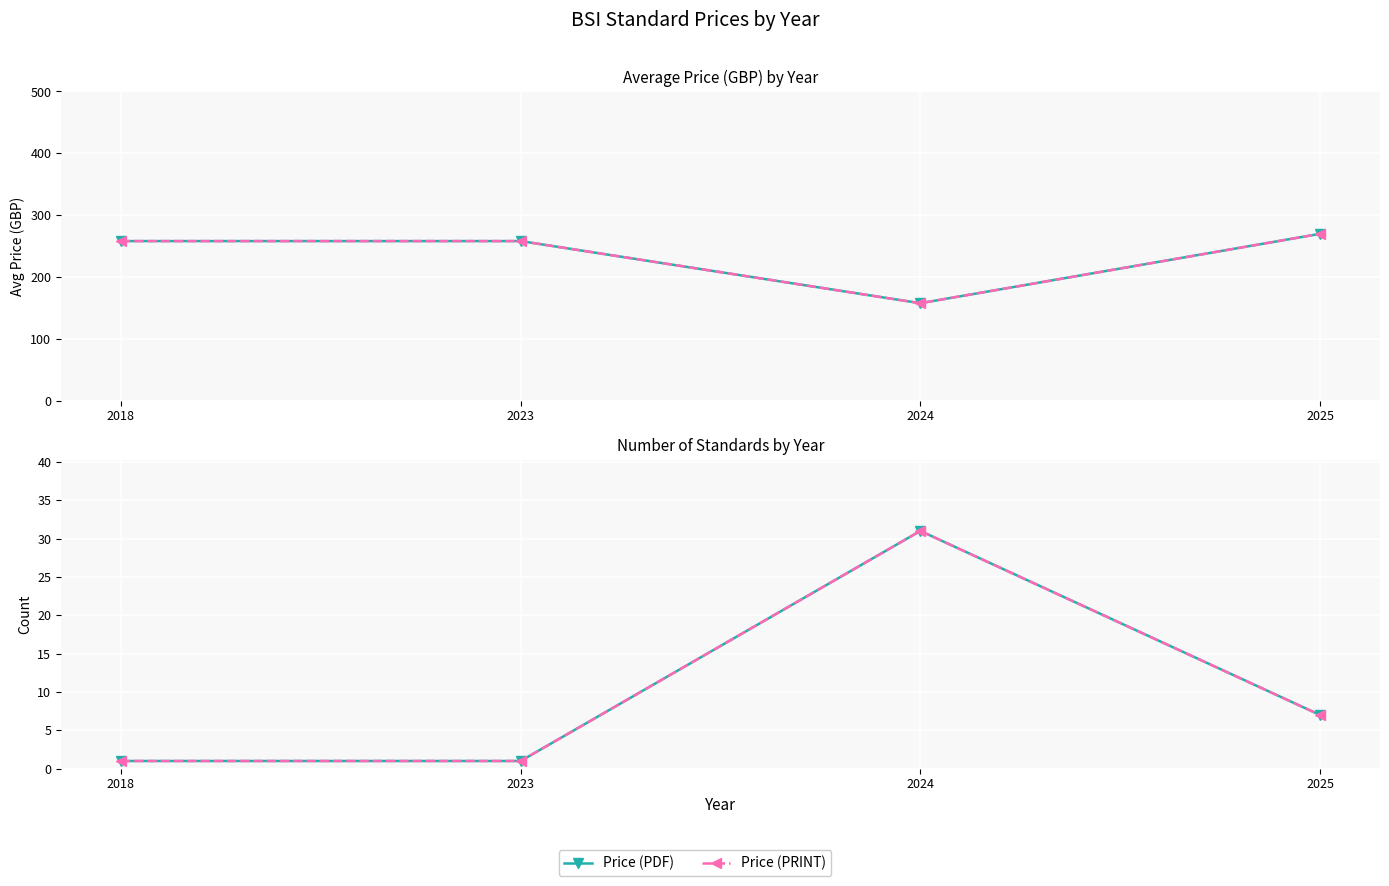

List the series in order of their peak value, highest first.

Price (PDF), Price (PRINT)